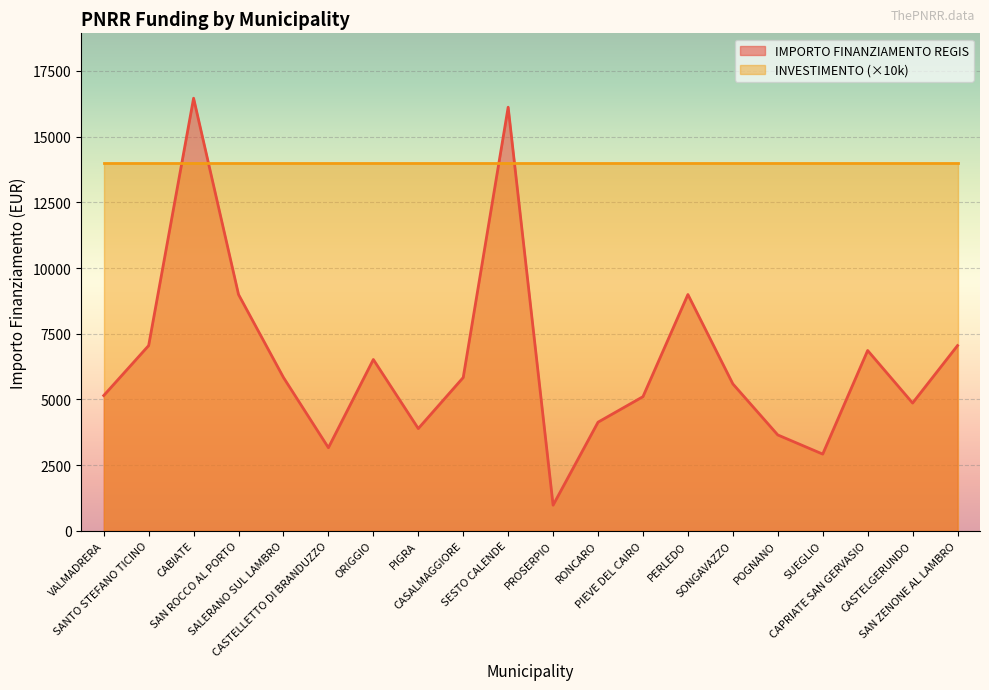

Is it true that the value at SONGAVAZZO is 5589?

True